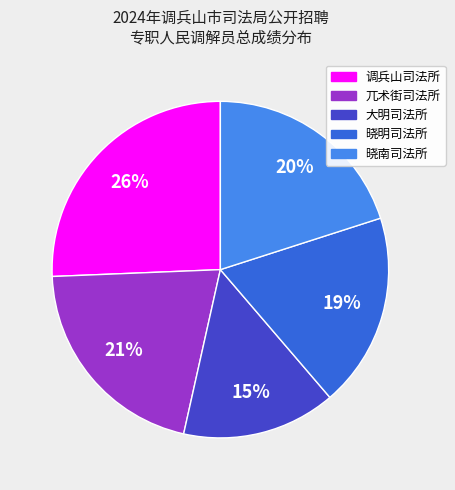

To the nearest percent, what is the average slice percentage?

20%